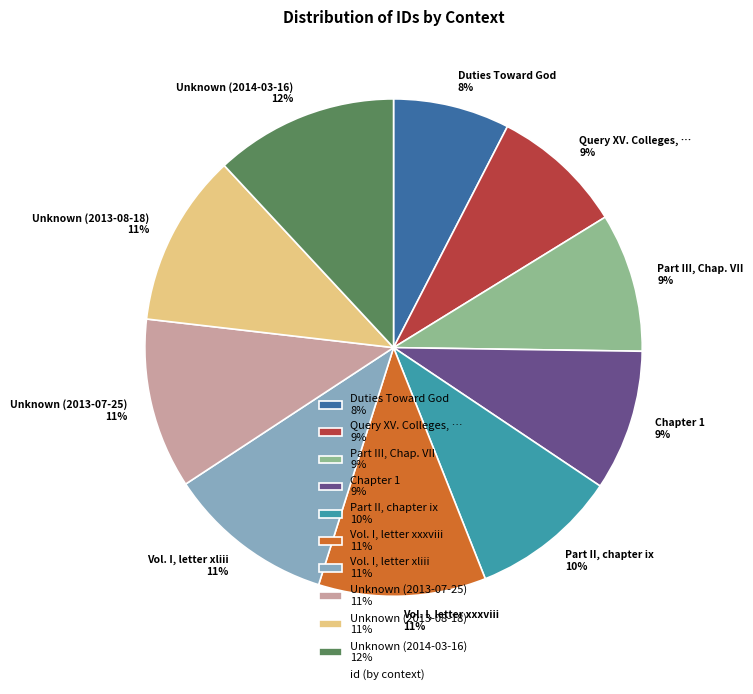

How many slices are in this pie chart?

10